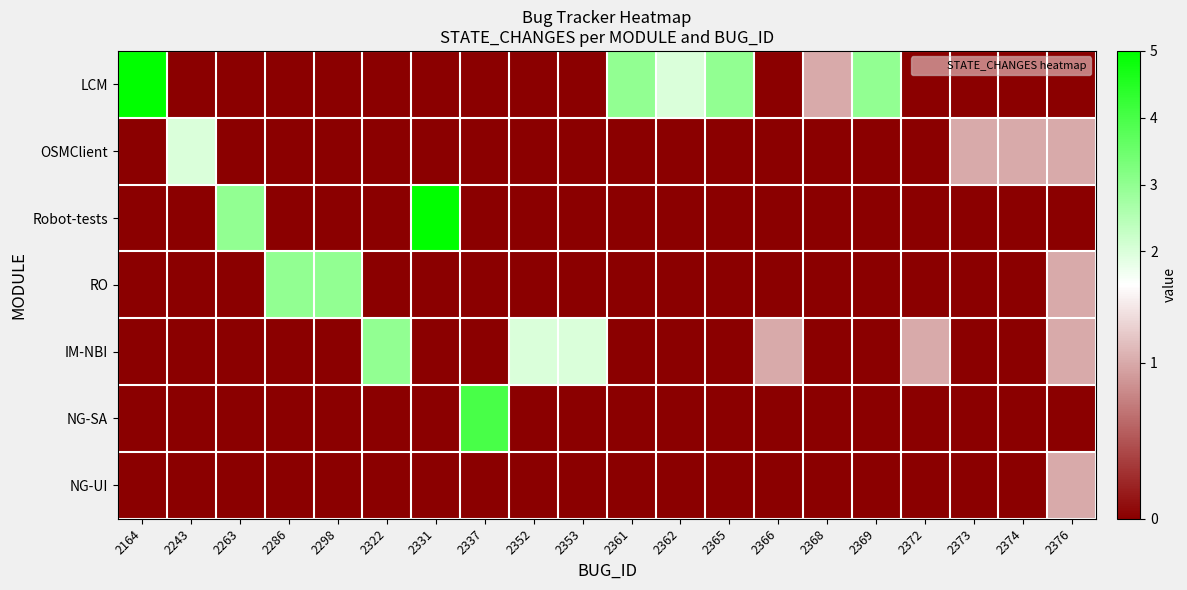

Which has a higher value, 2352 or 2368?

2368